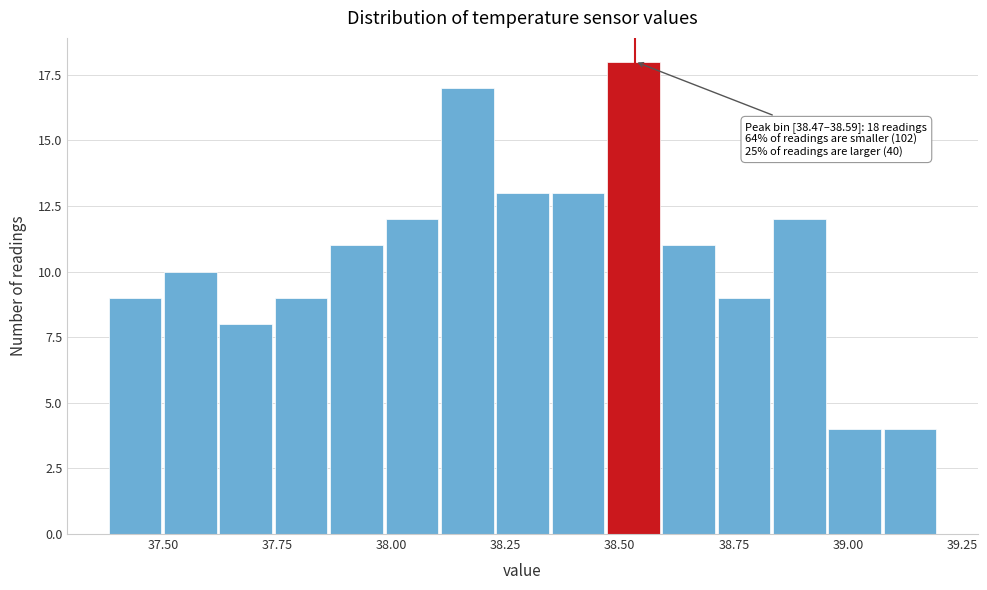

Around what value on the x-axis is the tallest bar? Give the approximate position of its centre, as read against the axis.

38.55